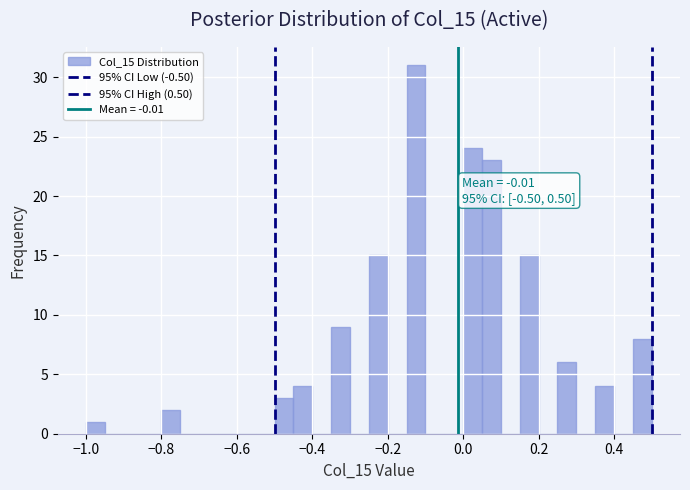

Around what value on the x-axis is the tallest bar? Give the approximate position of its centre, as read against the axis.

-0.12